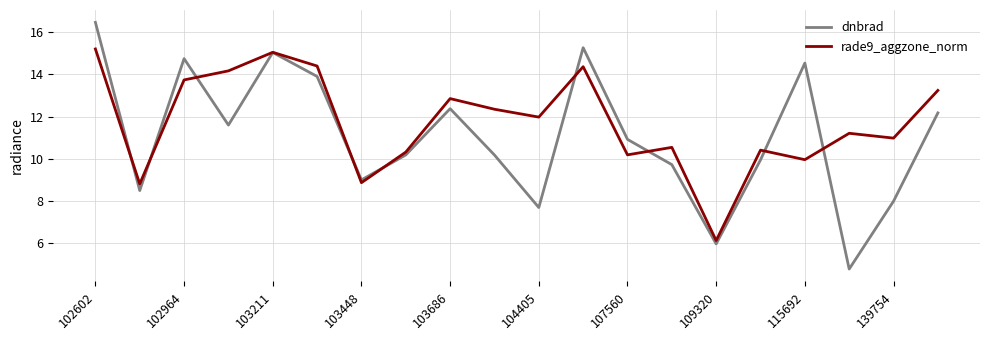

Rank the series by their average value, from lowest to highest.

dnbrad, rade9_aggzone_norm